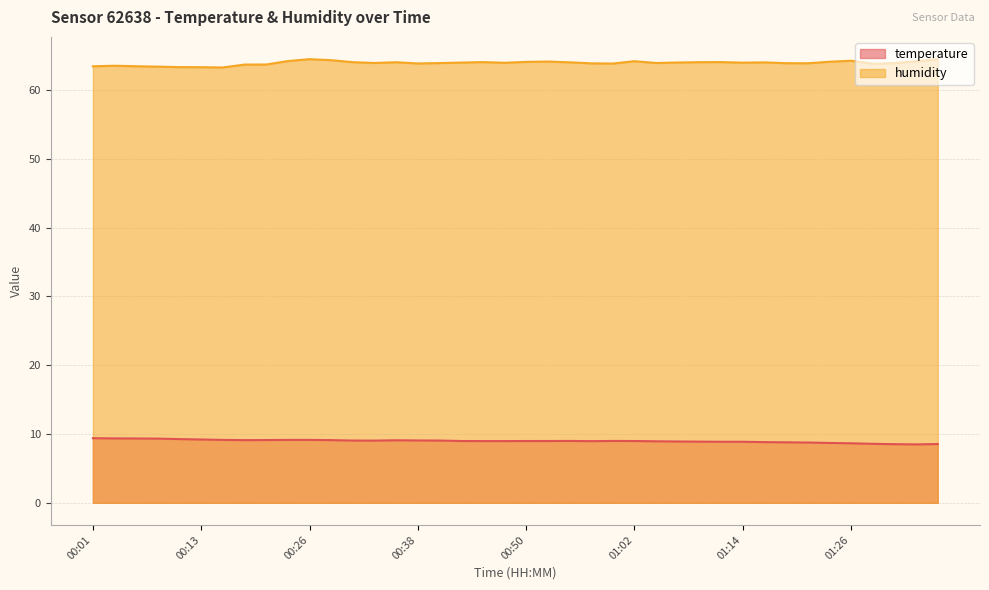

At which category is the sum across all series the highest?

00:26